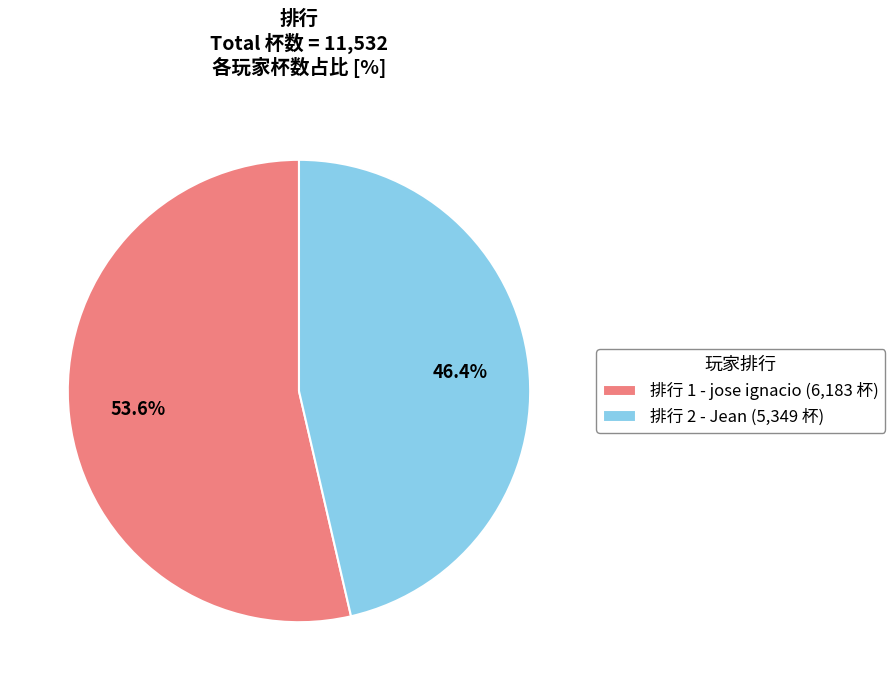

Between 排行 2 - Jean (5,349 杯) and 排行 1 - jose ignacio (6,183 杯), which is larger?

排行 1 - jose ignacio (6,183 杯)